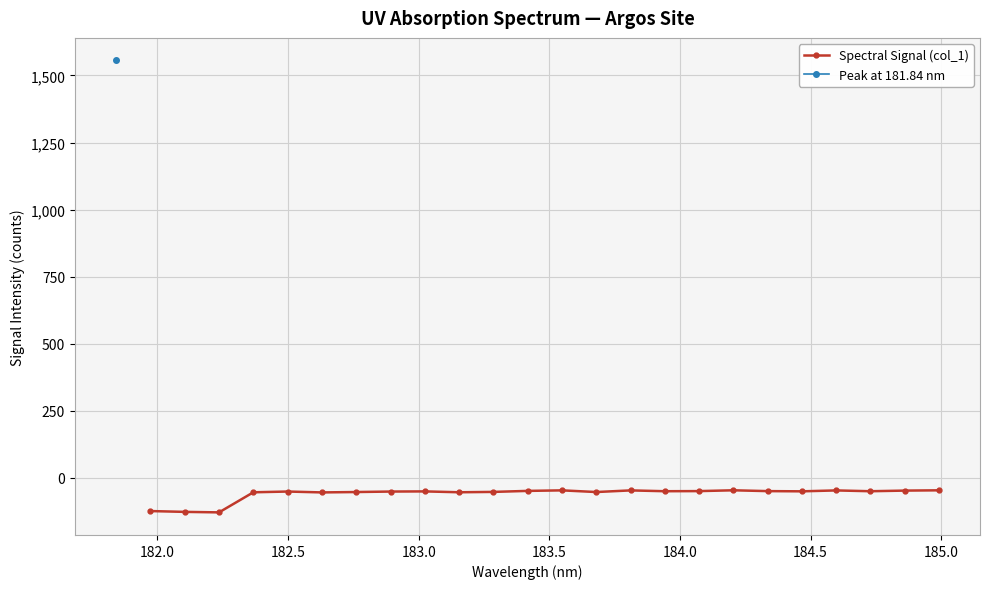

What is the value of the Spectral Signal (col_1) point at the 19th from the left?

-49.5